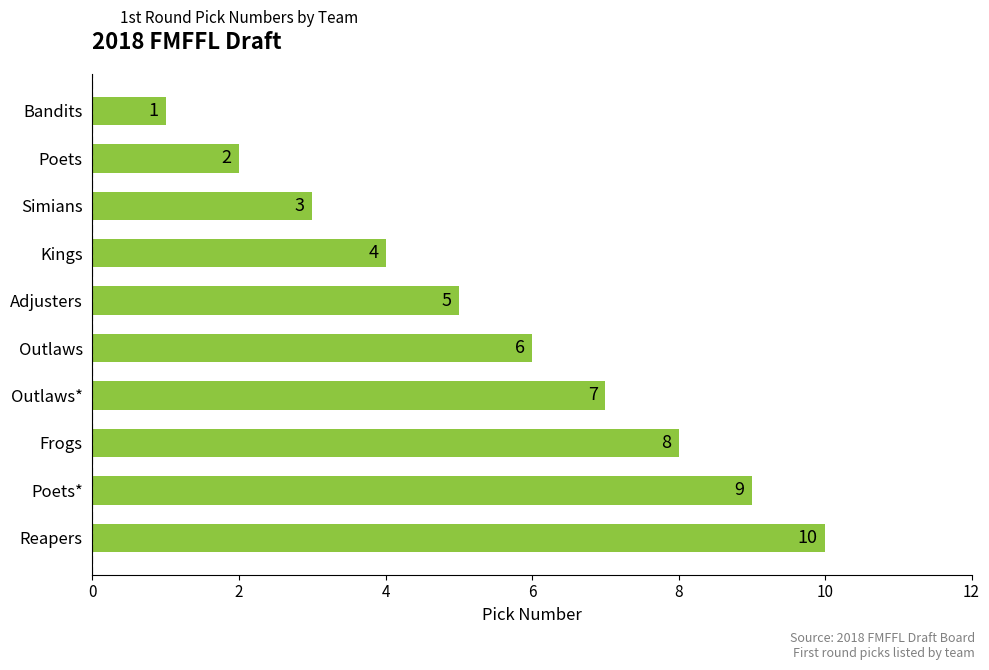

What is the difference between the maximum and minimum values?

9